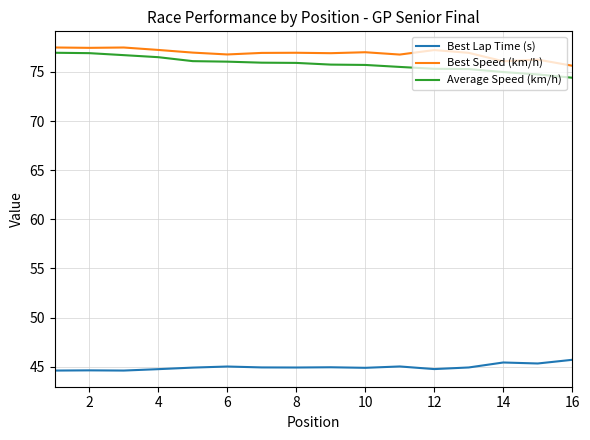

What is the difference between the maximum and minimum values in the Best Lap Time (s) series?

1.1